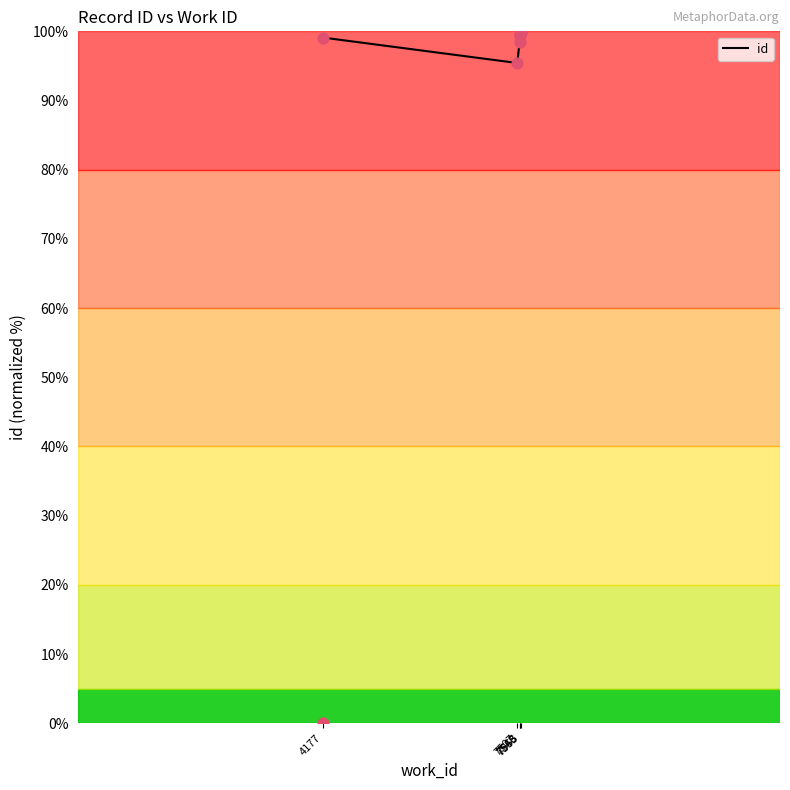

What is the maximum value for id?

100.0